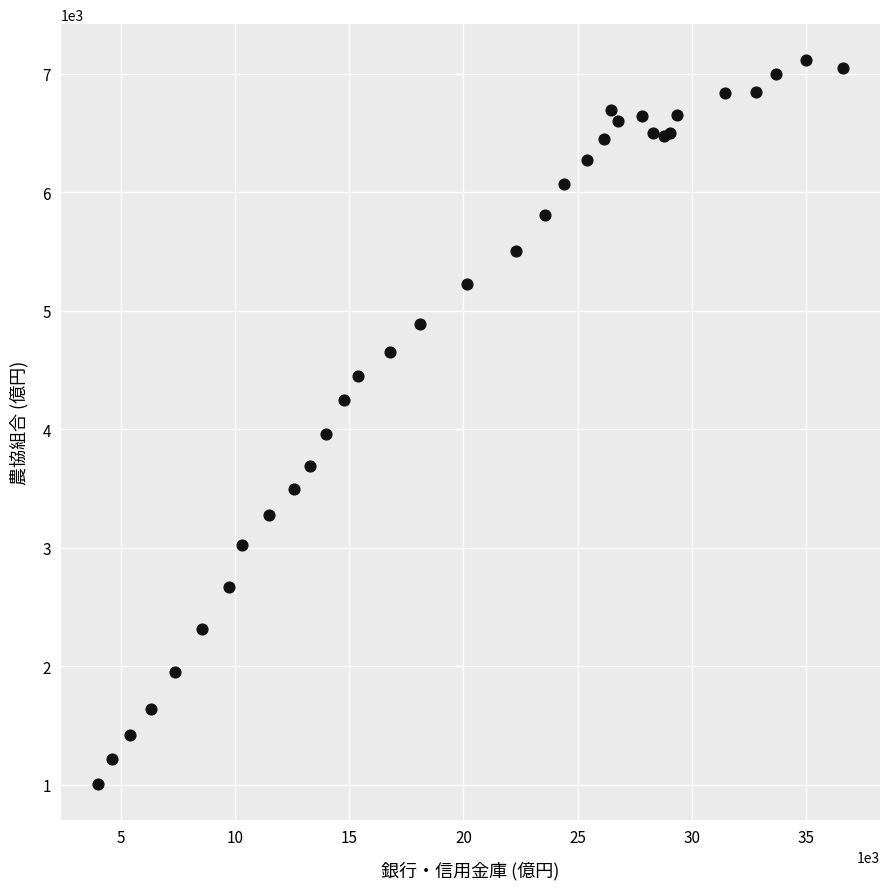

What Y value in the scatter plot is closest to 4061?

3962.3